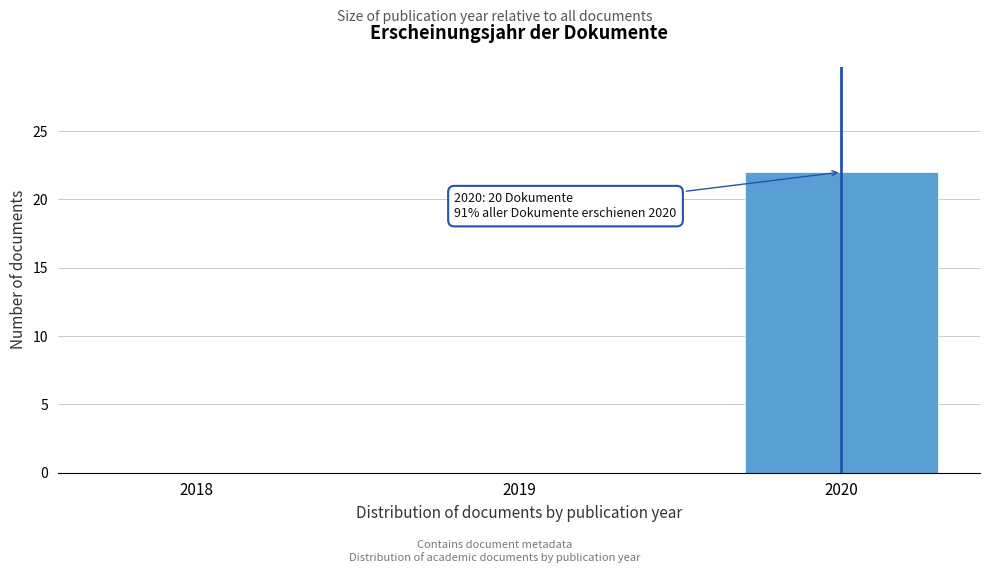

Reading left to right, extract all data points from this chart.

2018=0	2019=0	2020=22